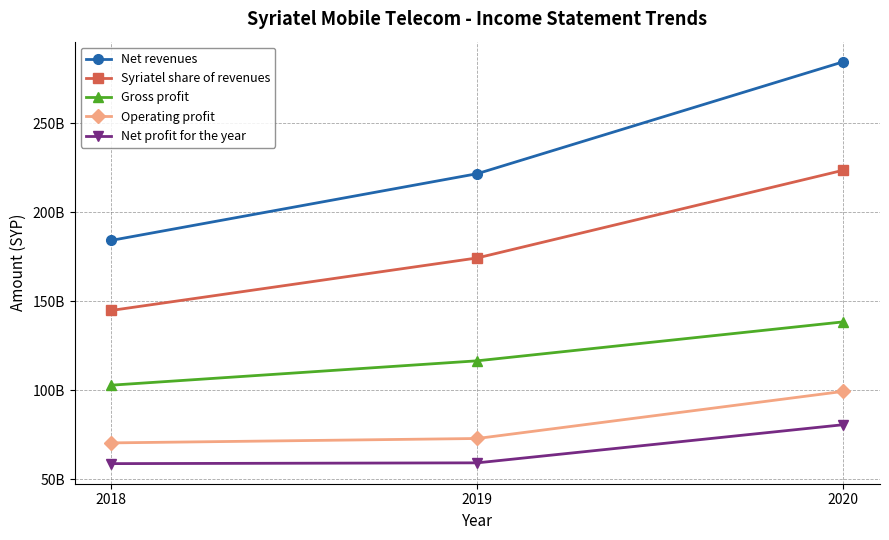

Reading left to right, transcribe all the data shown in this chart.

Net revenues: 184140997174	221580087717	284369771889
Syriatel share of revenues: 144830846936	174304145218	223525472260
Gross profit: 102901100770	116580225688	138432648866
Operating profit: 70519431753	72992547788	99431623574
Net profit for the year: 58886316207	59328887036	80732550474